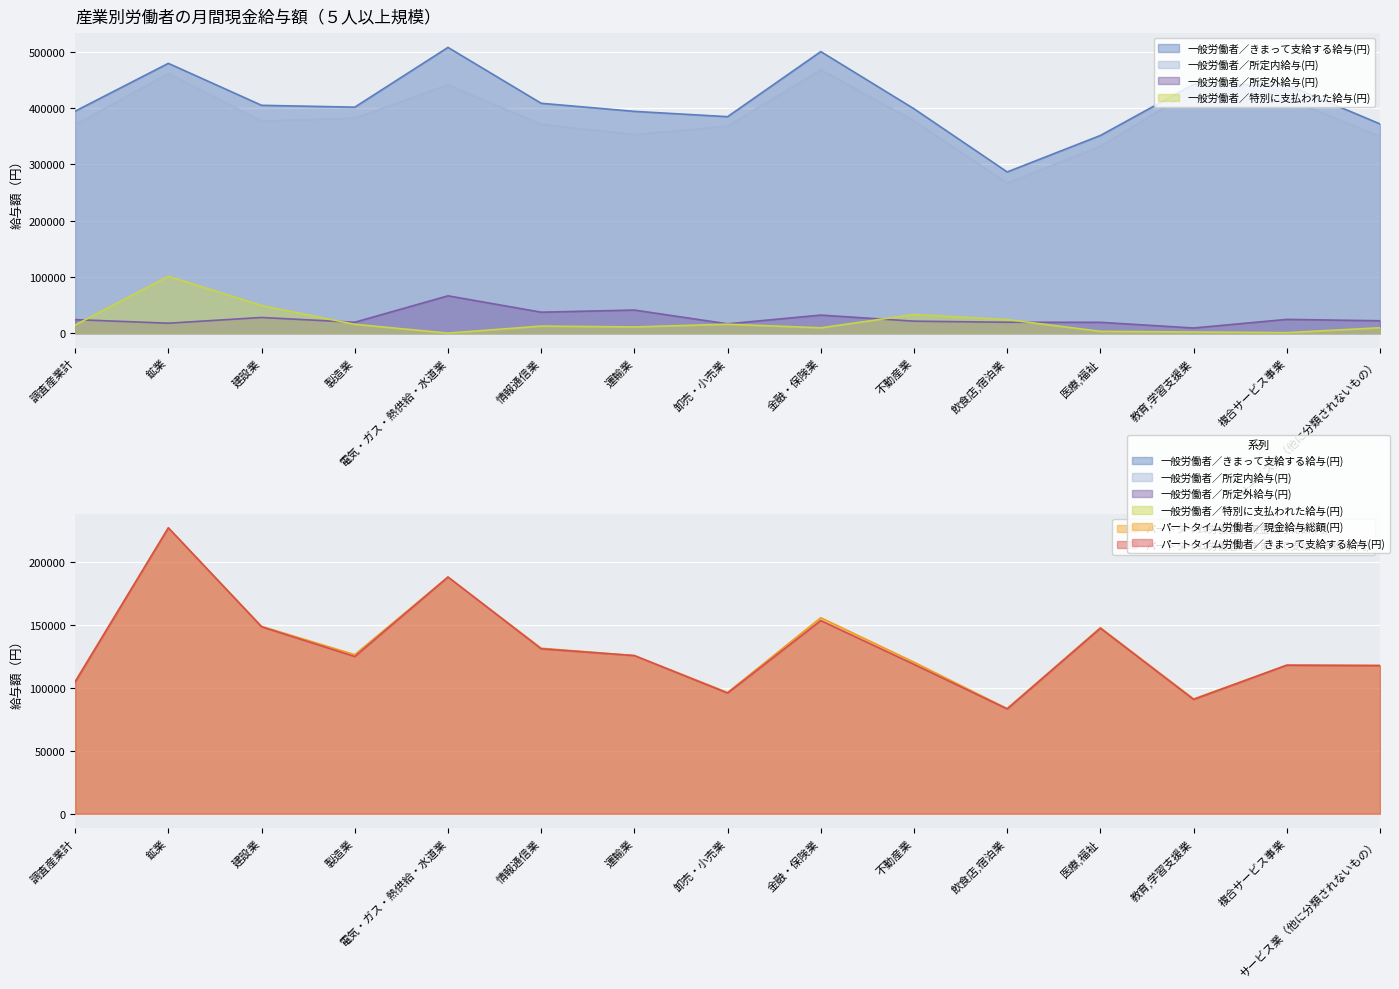

What are all the series names shown in the legend?

一般労働者／きまって支給する給与(円), 一般労働者／所定内給与(円), 一般労働者／所定外給与(円), 一般労働者／特別に支払われた給与(円), パートタイム労働者／現金給与総額(円), パートタイム労働者／きまって支給する給与(円)